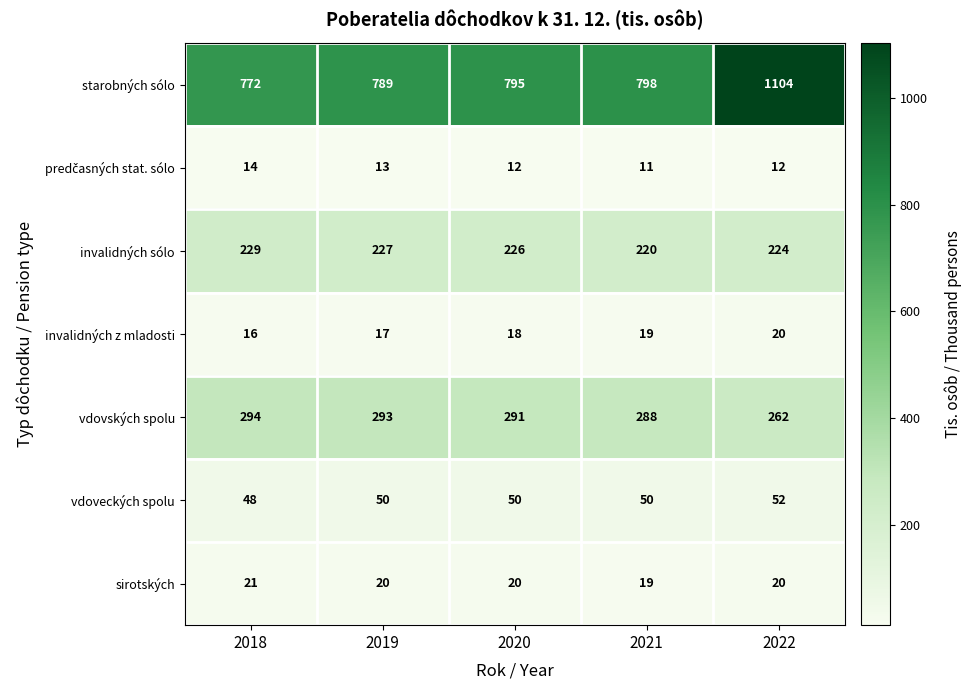

Which label corresponds to the largest value in the chart?

2022